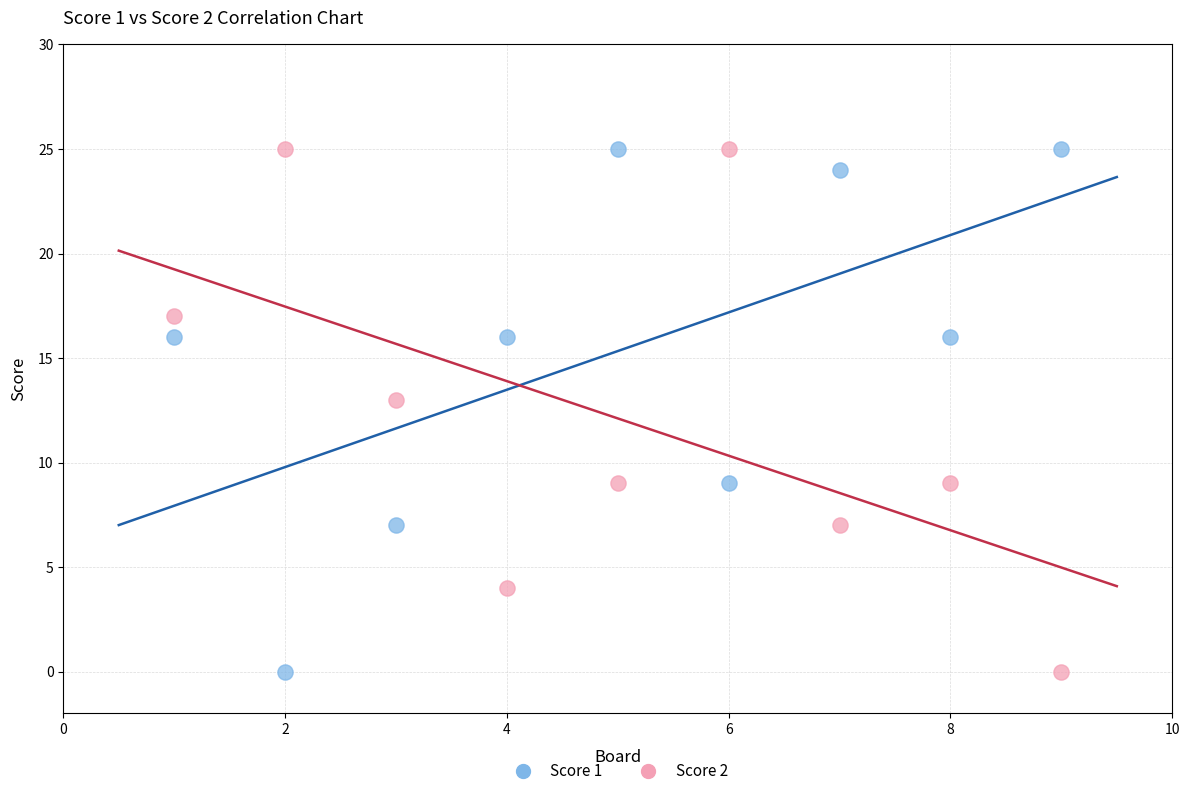

Across all data points, what is the range of X values (max minus min)?

8